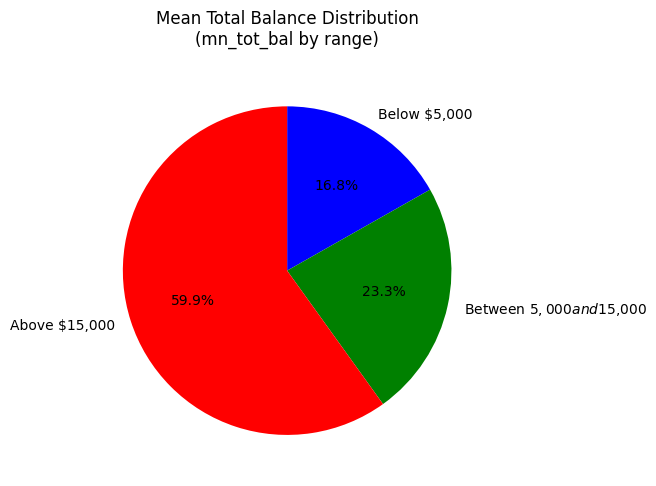

What percentage is NOT represented by Above $15,000?

40.1%